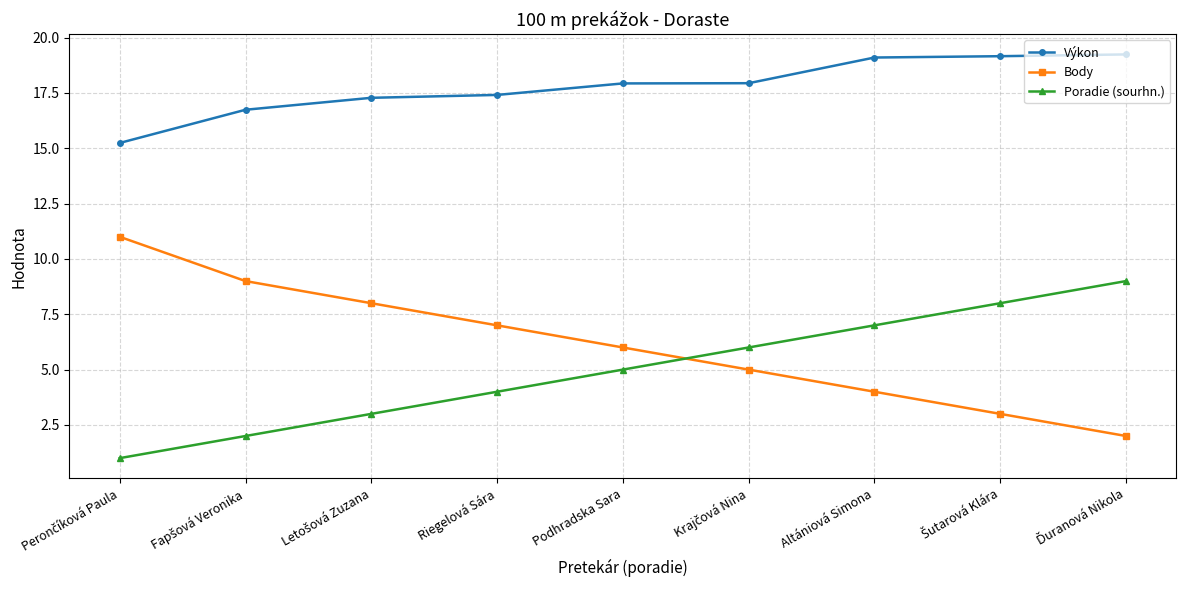

At Podhradska Sara, list the series in order from largest to smallest.

Výkon, Body, Poradie (sourhn.)